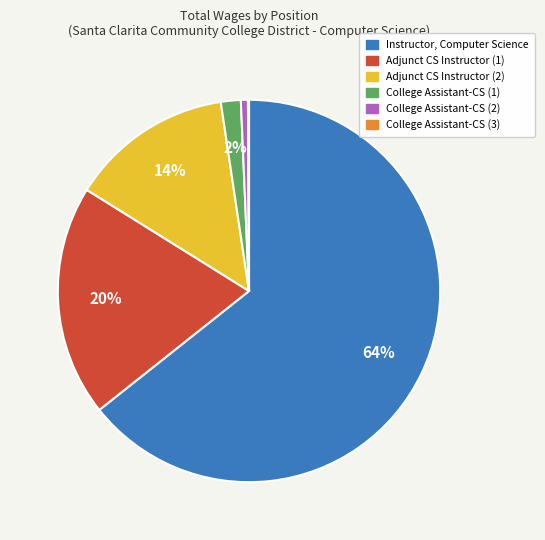

To the nearest percent, what is the average slice percentage?

17%